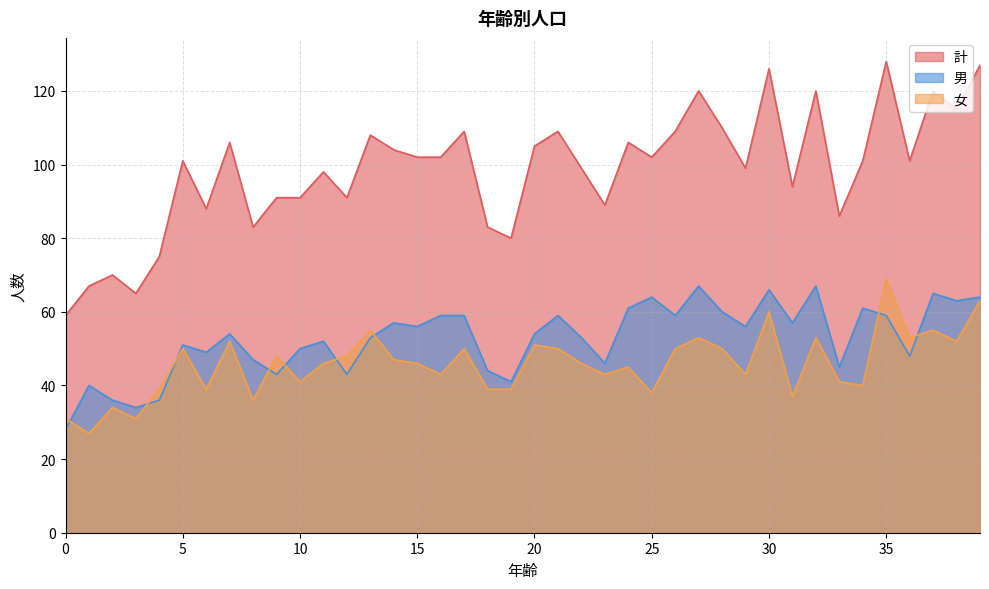

What are all the series names shown in the legend?

計, 男, 女